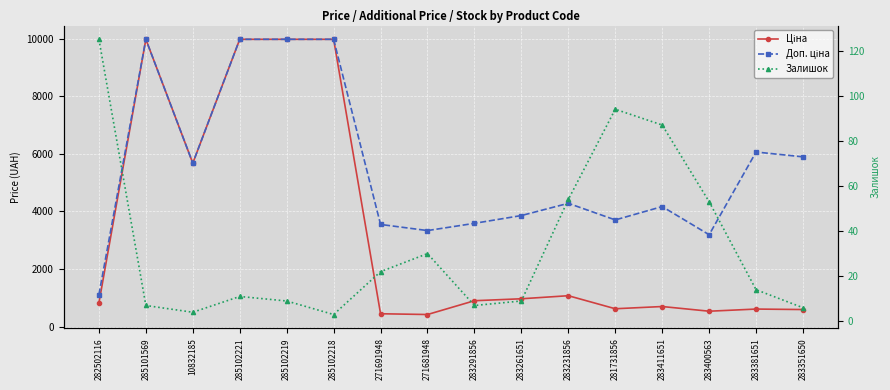

What is the value of the Залишок point at the 6th from the left?

3.0